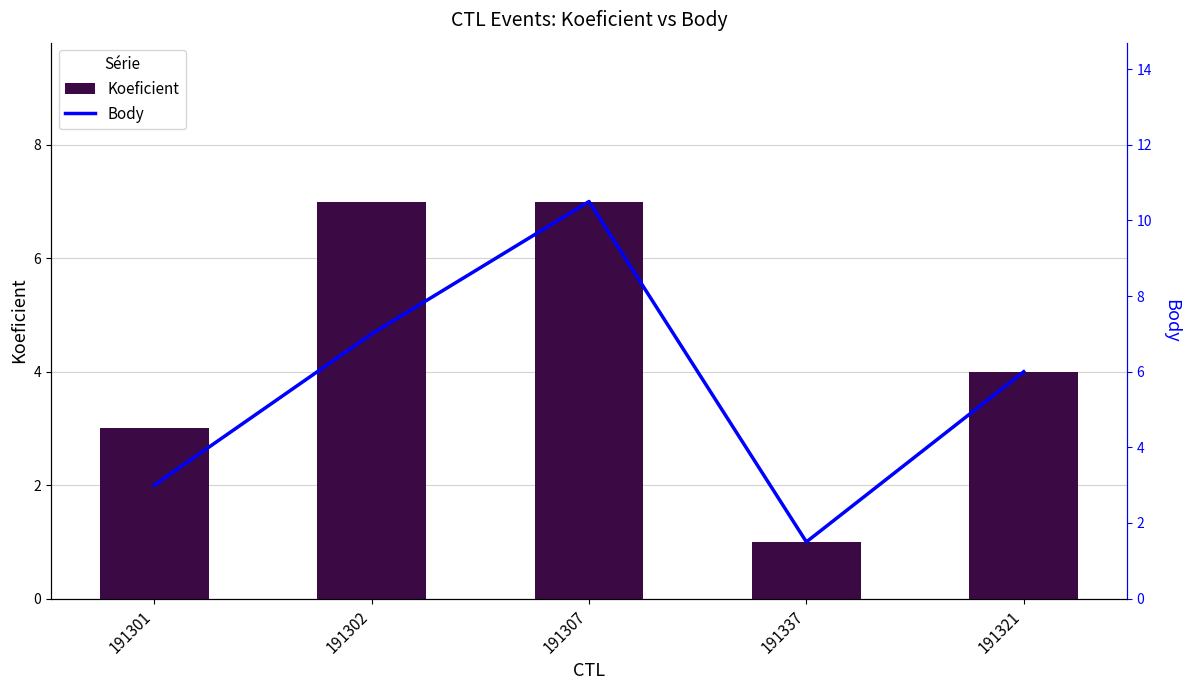

Rank the series by their average value, from lowest to highest.

Koeficient, Body